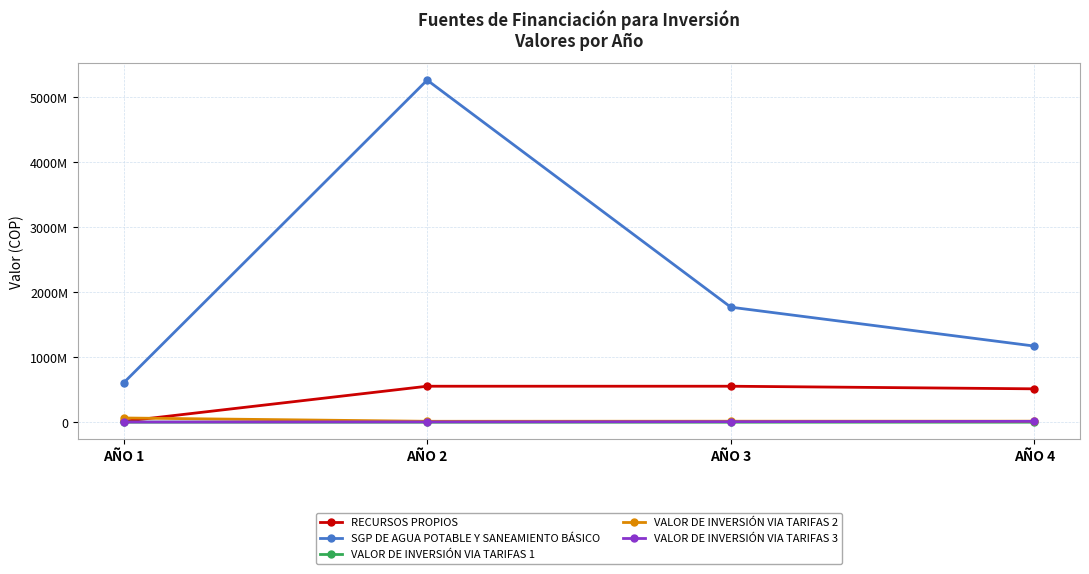

What is the total value across all series at AÑO 3?

2354232462